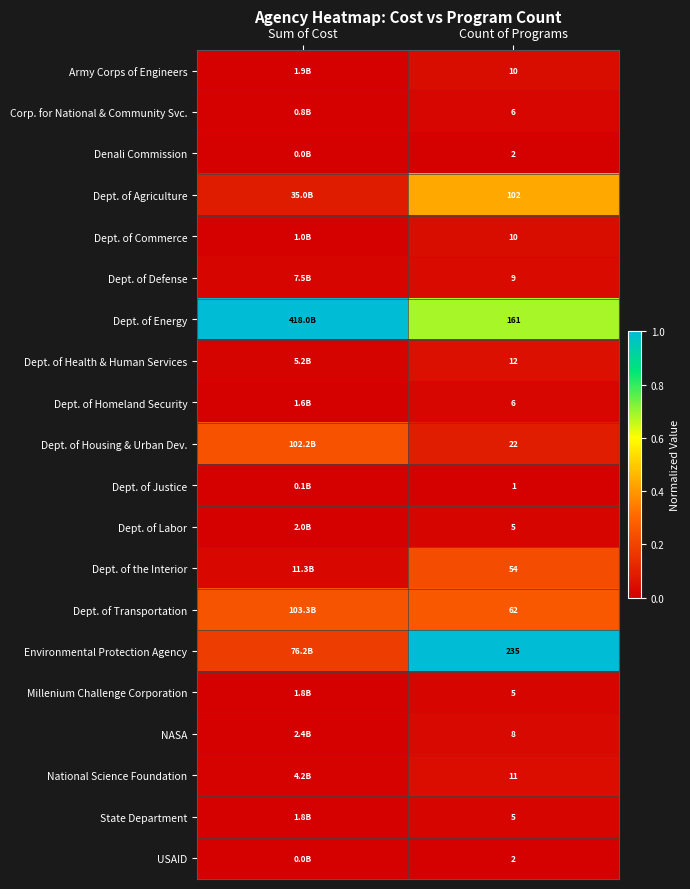

Is the value of Dept. of Housing & Urban Dev. at Count of Programs greater than the value of USAID at Count of Programs?

Yes